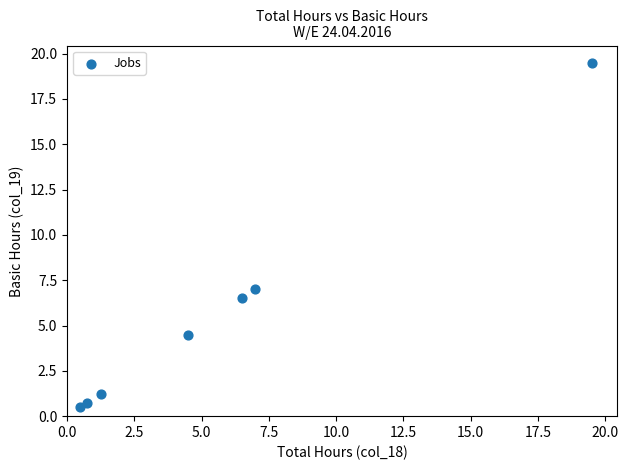

What is the range of Y values (max minus min)?

19.0